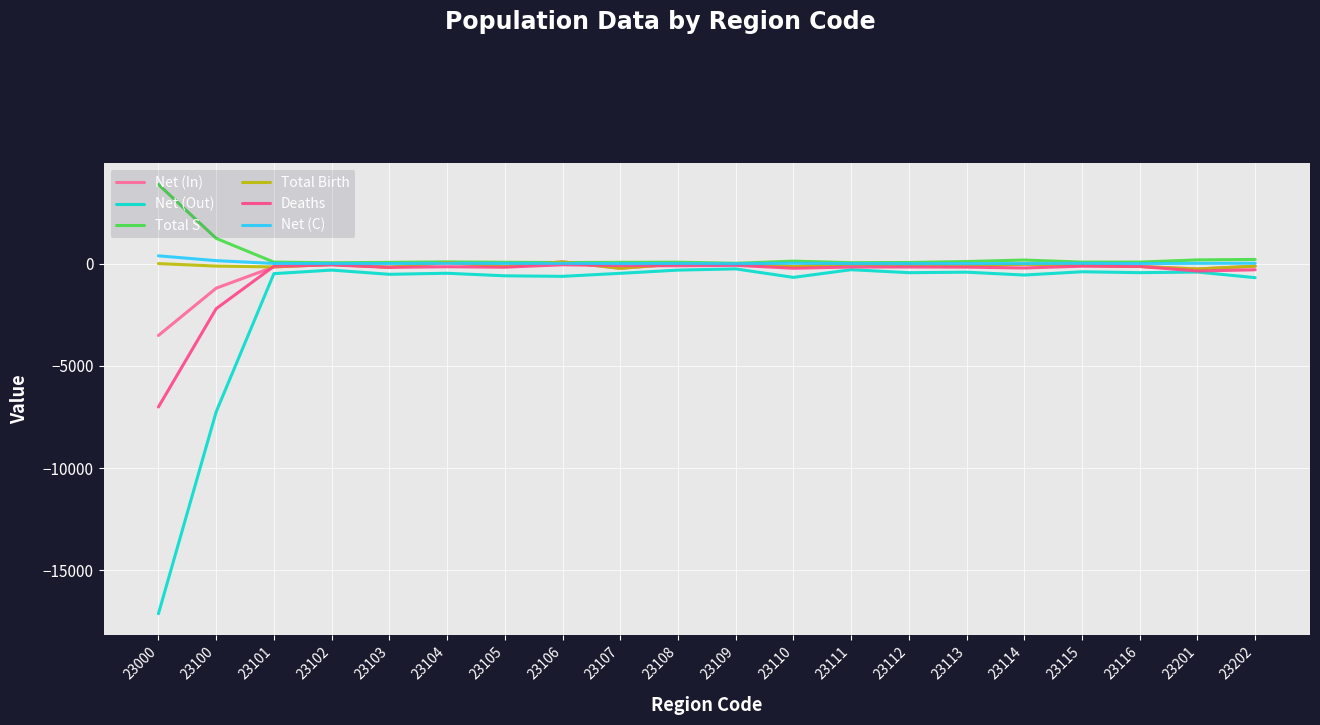

What is the average value of the Total S series?

337